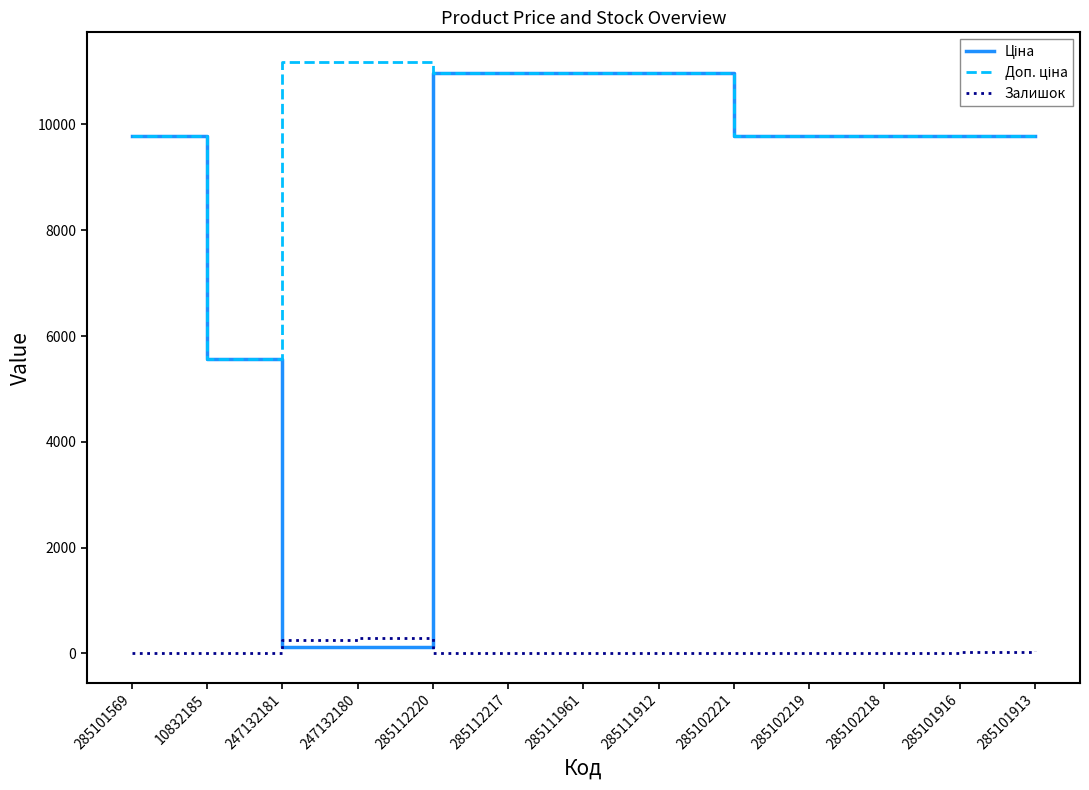

What is the maximum value shown in the chart?

11182.0